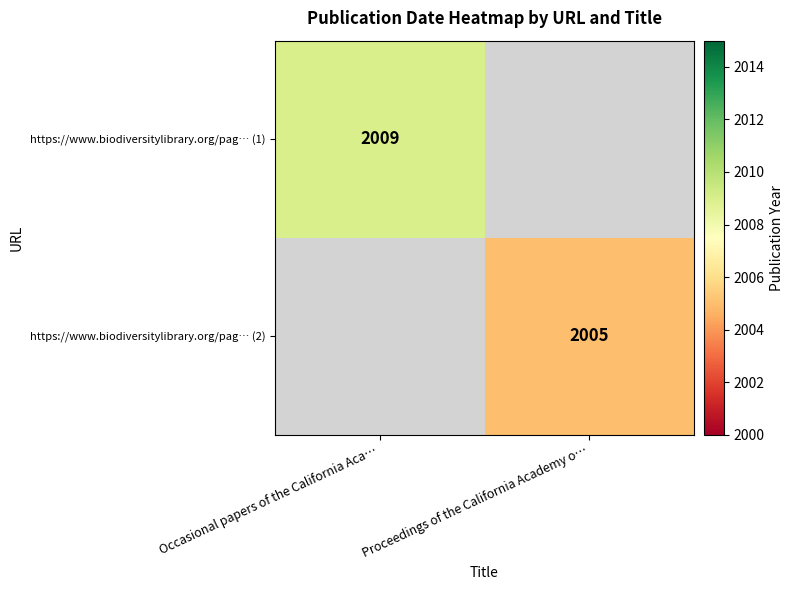

Is it true that https://www.biodiversitylibrary.org/pag… (2) equals 1186.6 at Proceedings of the California Academy o…?

False